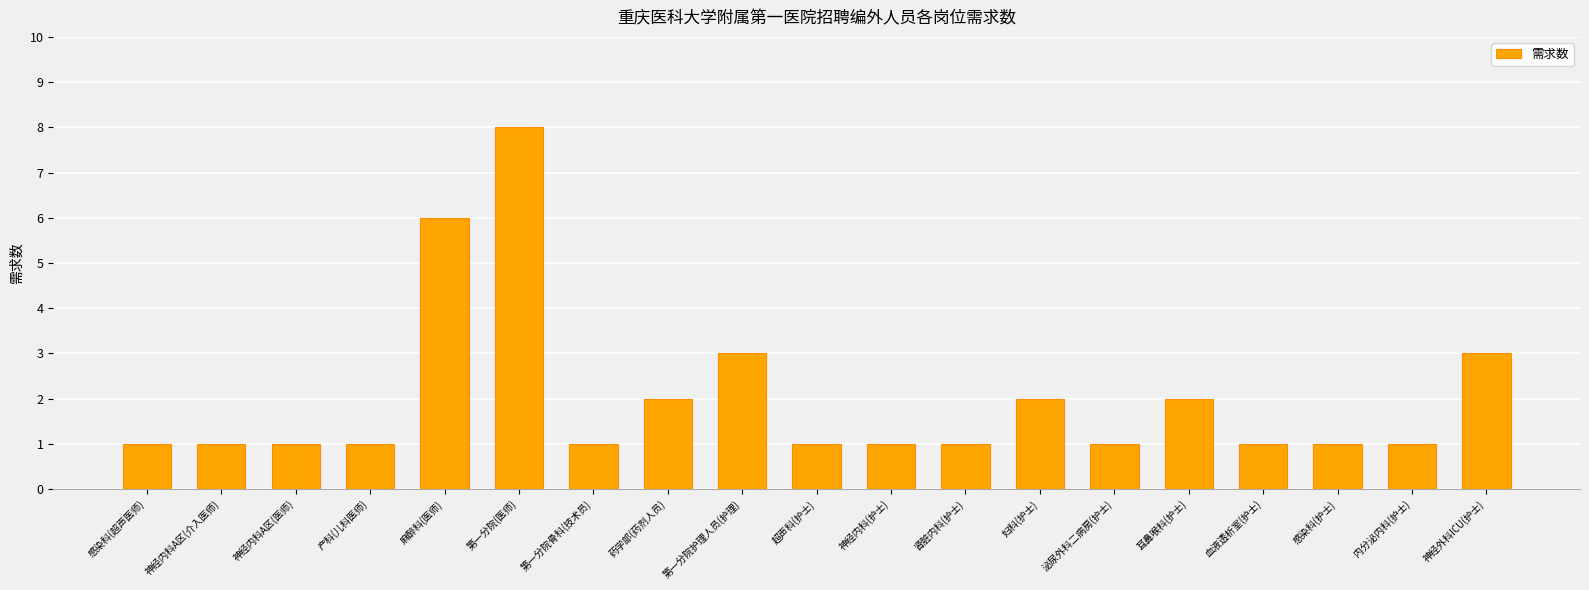

What is the difference between the values at 产科(儿科医师) and 第一分院(医师)?

7